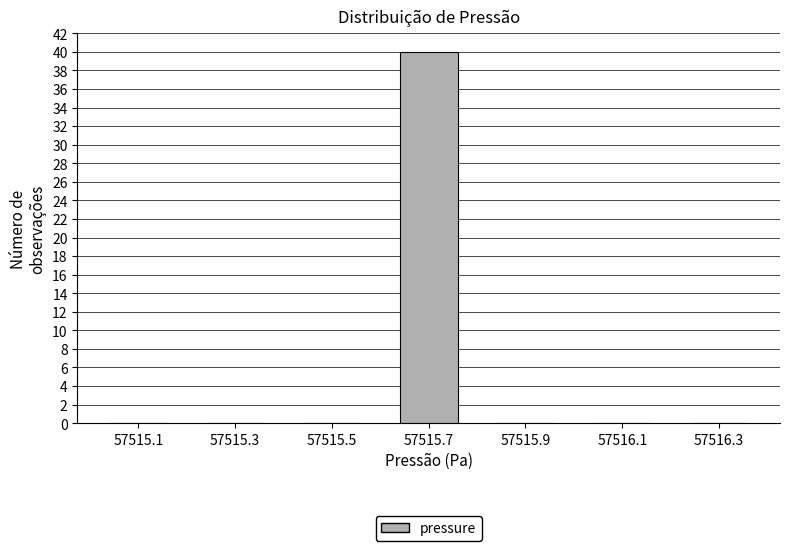

Reading right to left, what are all the values shown in this chart?

57516.3=0	57516.1=0	57515.9=0	57515.7=40	57515.5=0	57515.3=0	57515.1=0